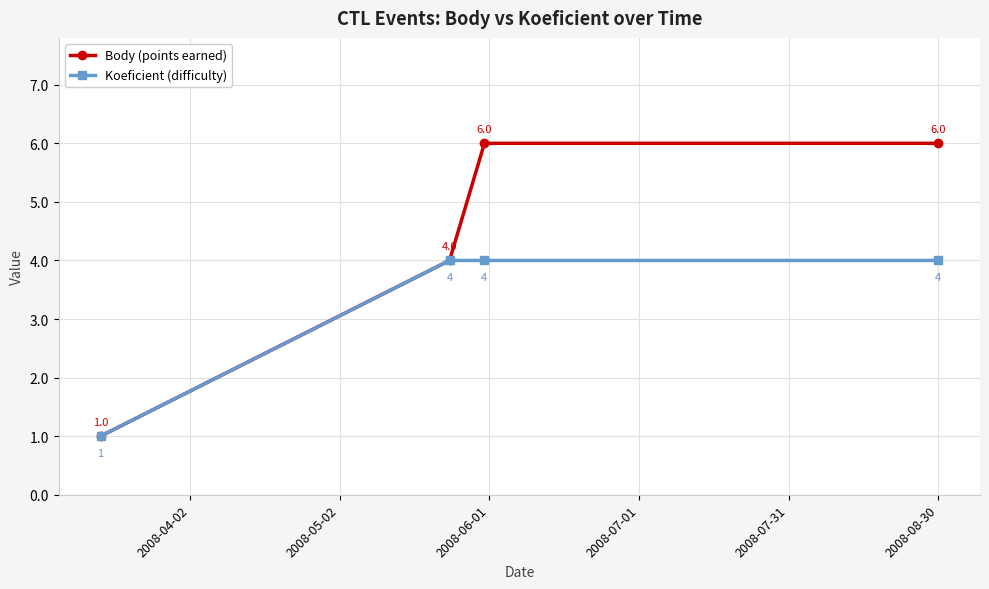

Rank the series by their maximum value, from highest to lowest.

Body (points earned), Koeficient (difficulty)